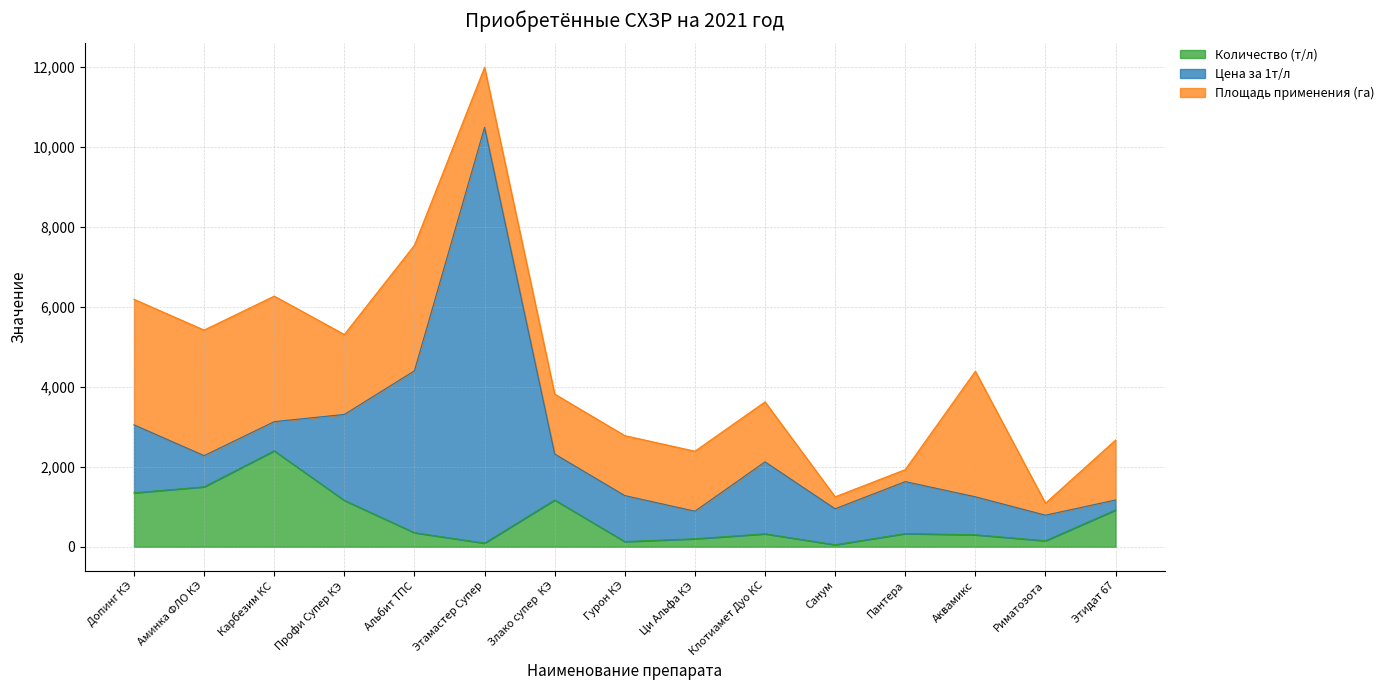

Which label corresponds to the smallest value in the chart?

Санум